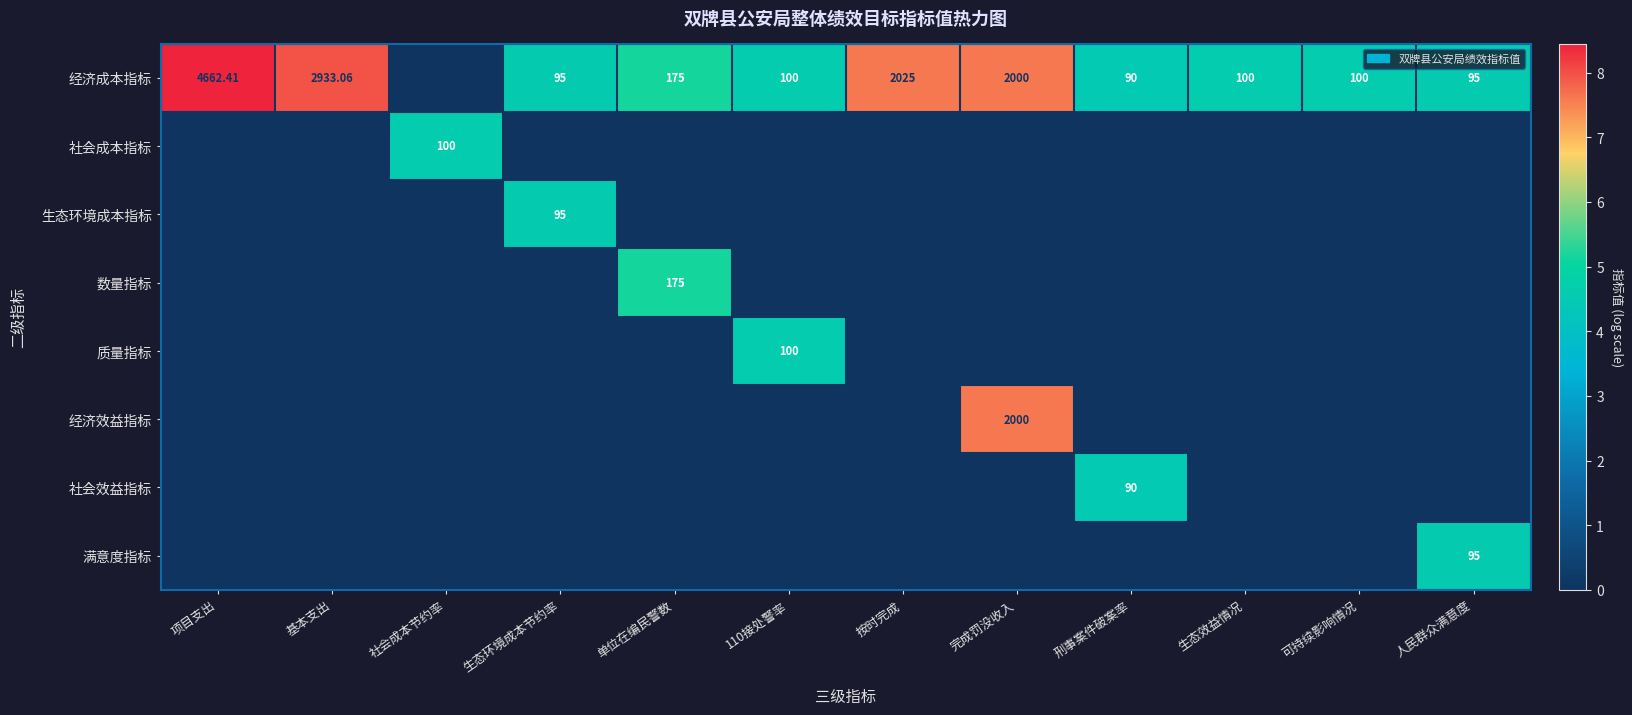

The 社会效益指标 series shows 0.0 at 完成罚没收入. True or false?

True